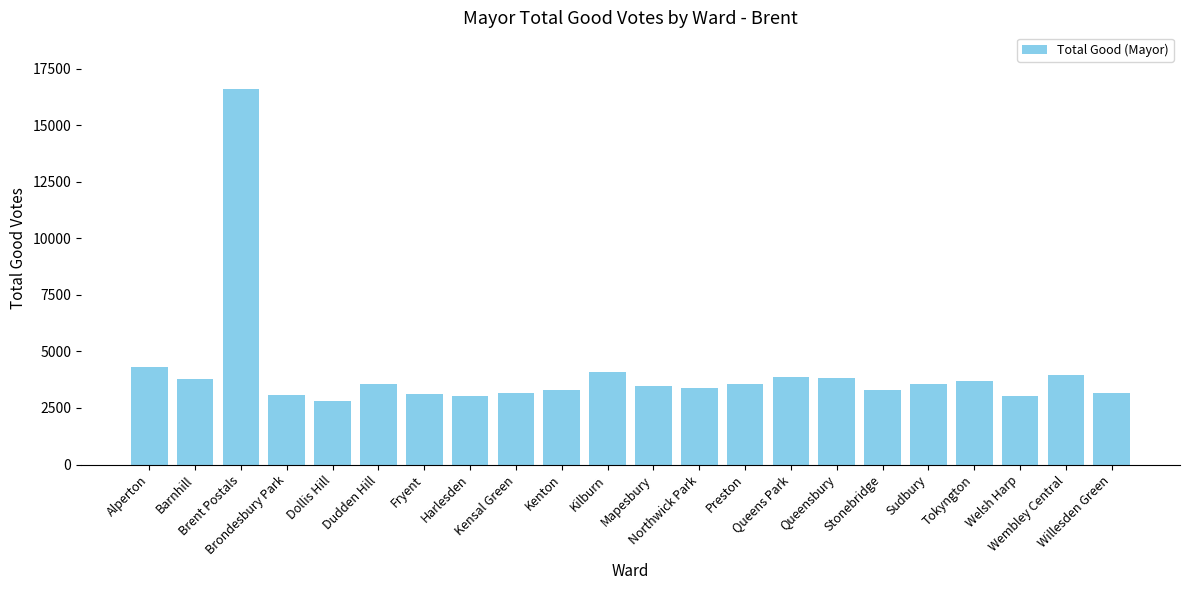

What is the maximum value shown in the chart?

16610